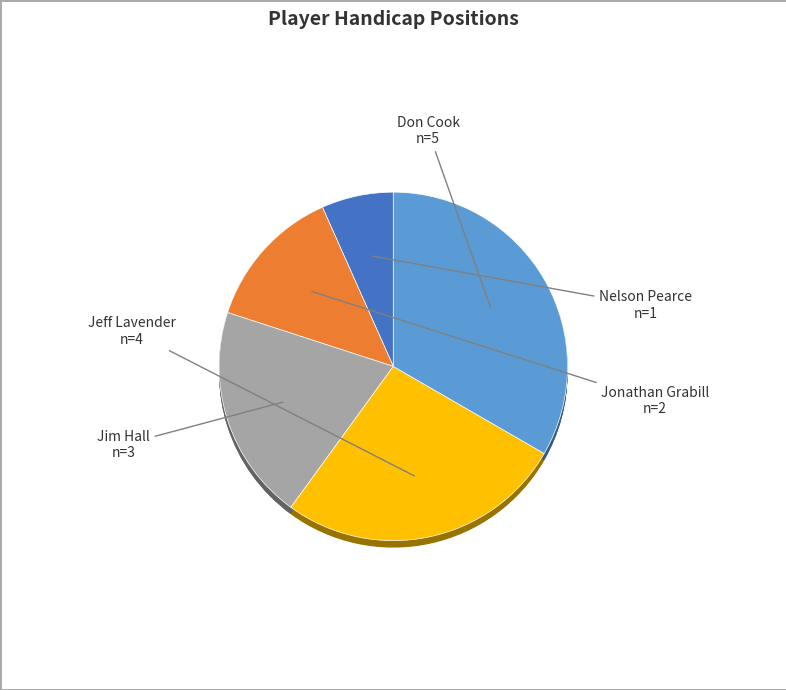

True or false: Nelson Pearce accounts for 7% of the total.

True